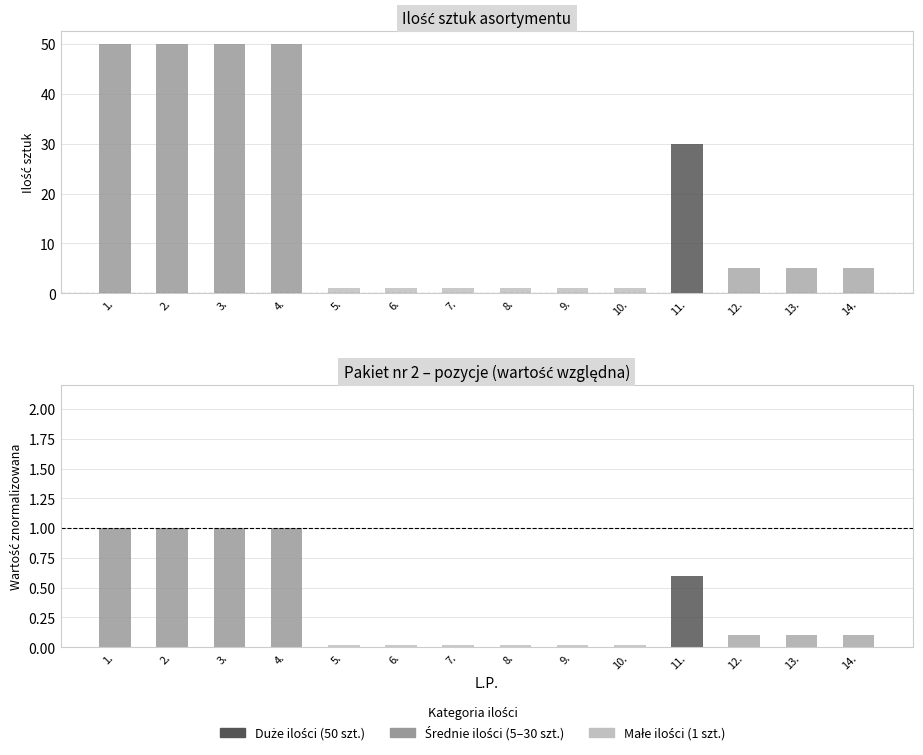

How many bars are there in total?

28